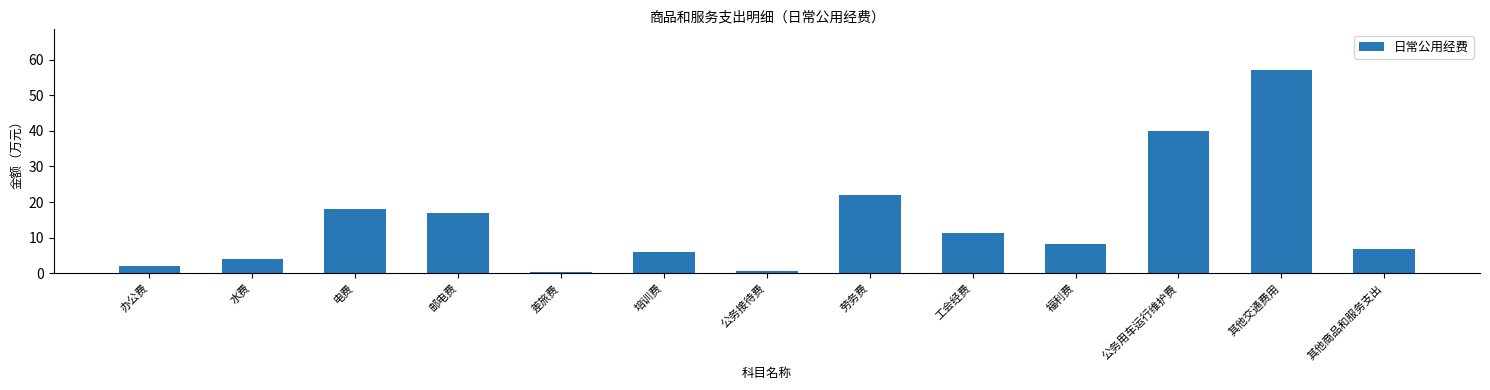

Is it true that the value at 电费 is 9.7?

False